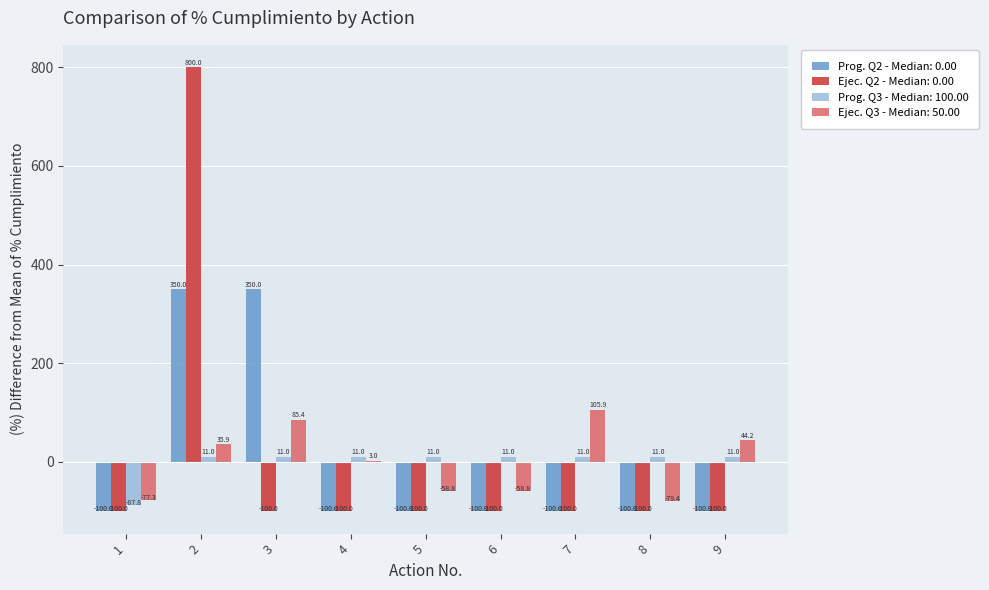

Which series has the widest spread of values?

Ejec. Q2 - Median: 0.00